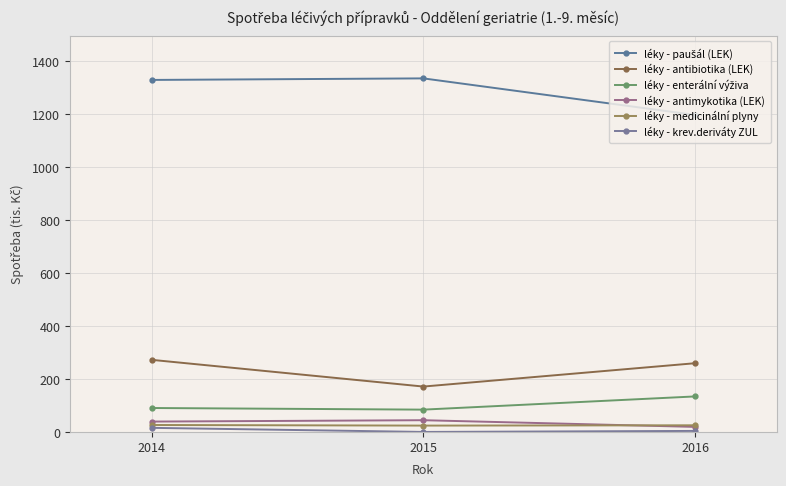

Count the number of data series in this chart.

6